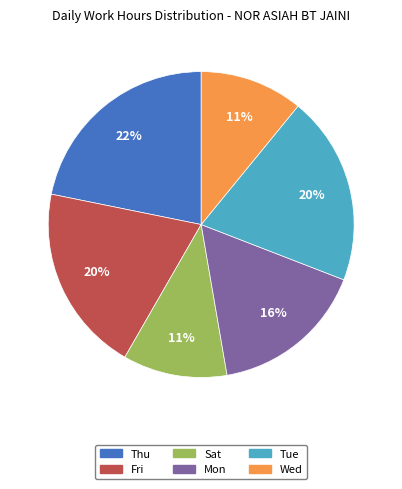

Which slice is the largest?

Thu